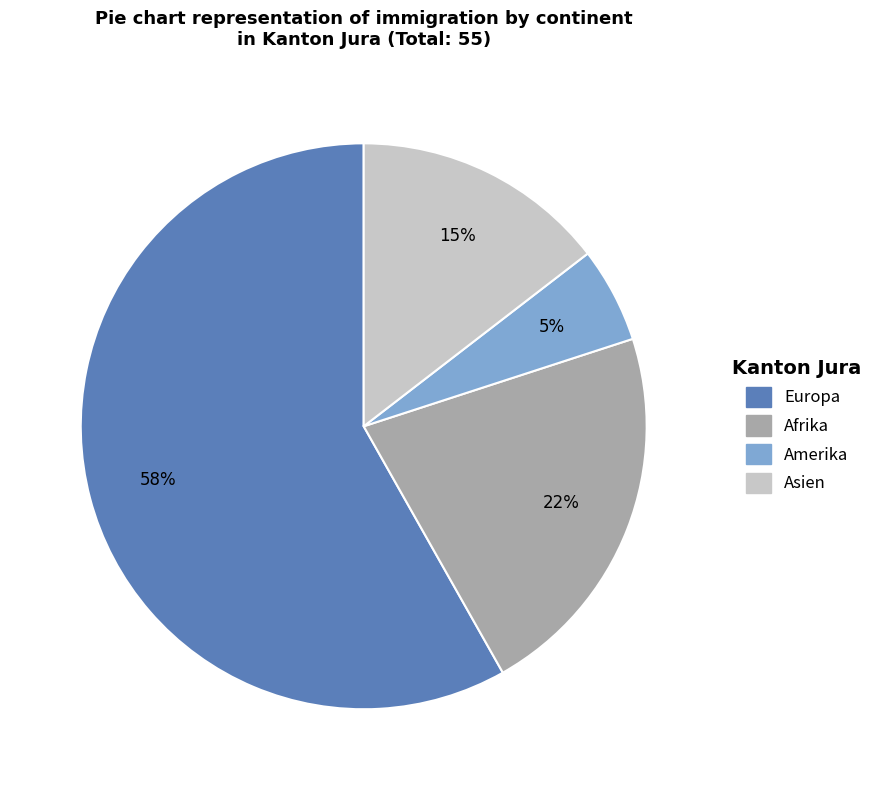

Is it true that Asien is 8% of the pie?

False